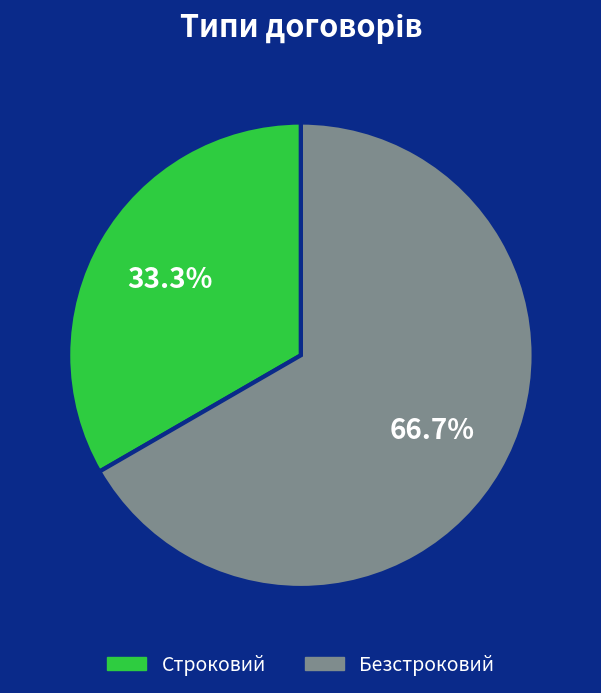

Is it true that Строковий is 27% of the pie?

False